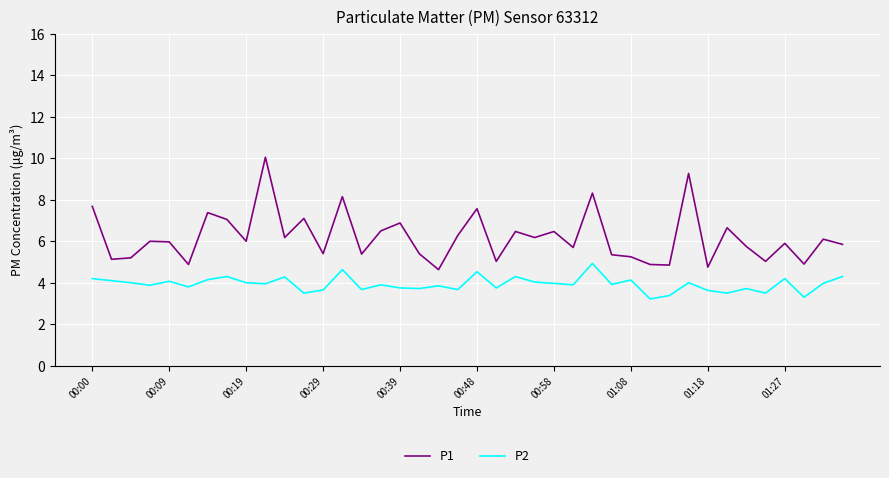

What is the highest value of the P2 series?

4.9